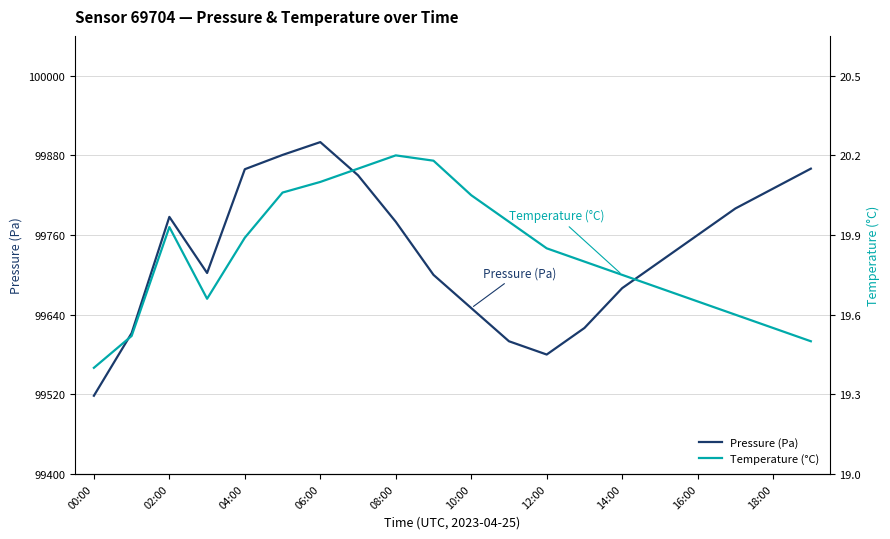

Does the chart have visible grid lines?

Yes